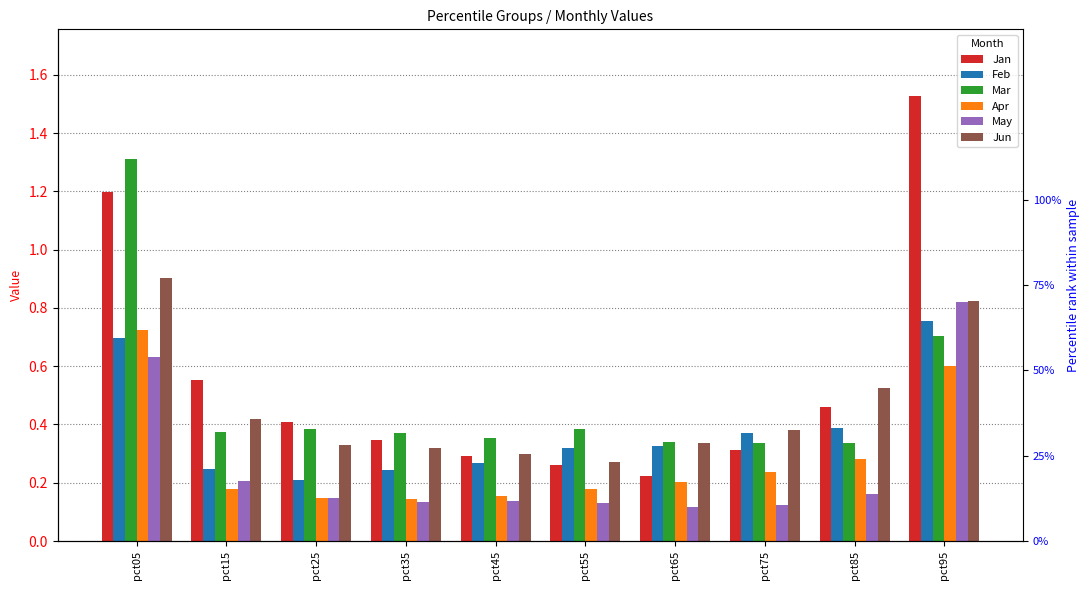

What is the minimum value shown in the chart?

0.1